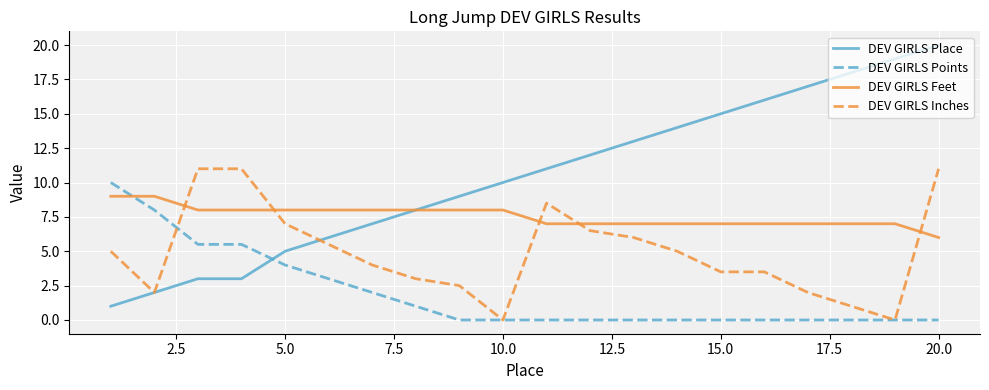

Which series has the widest spread of values?

DEV GIRLS Place